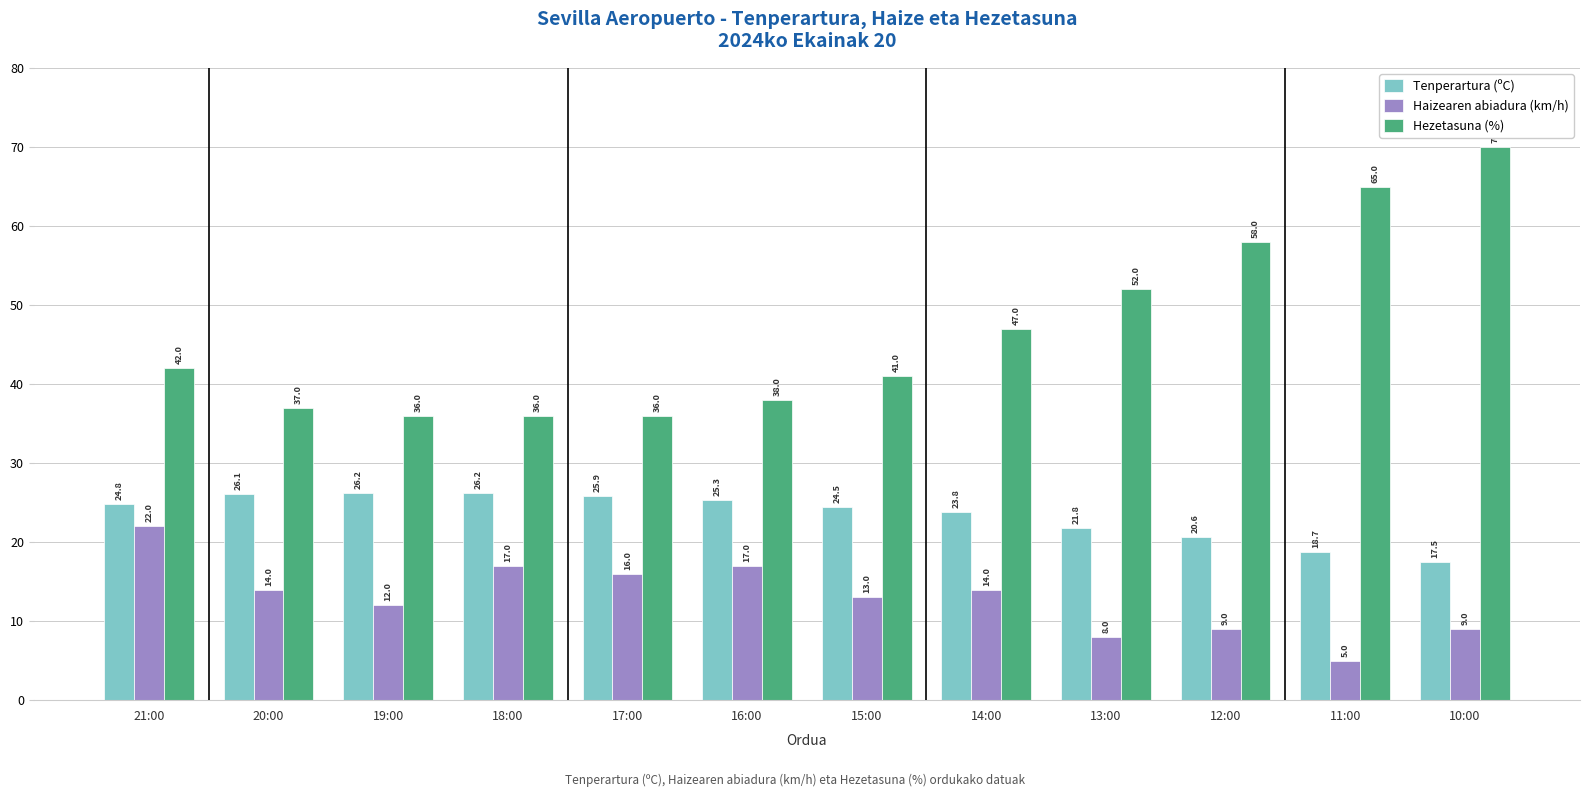

What is the approximate value of Haizearen abiadura (km/h) at 15:00?

13.0